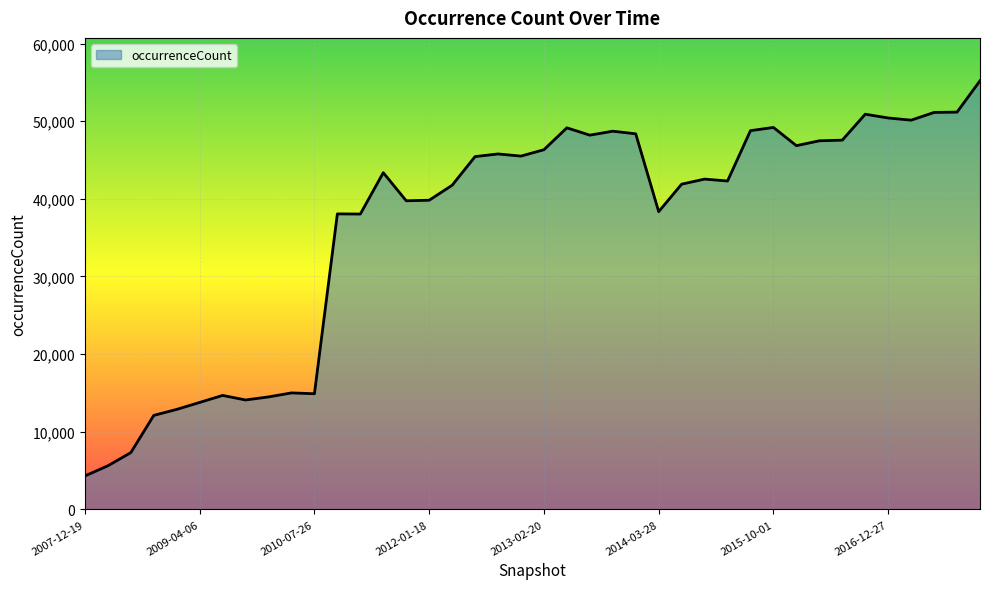

What is the minimum value shown in the chart?

4313